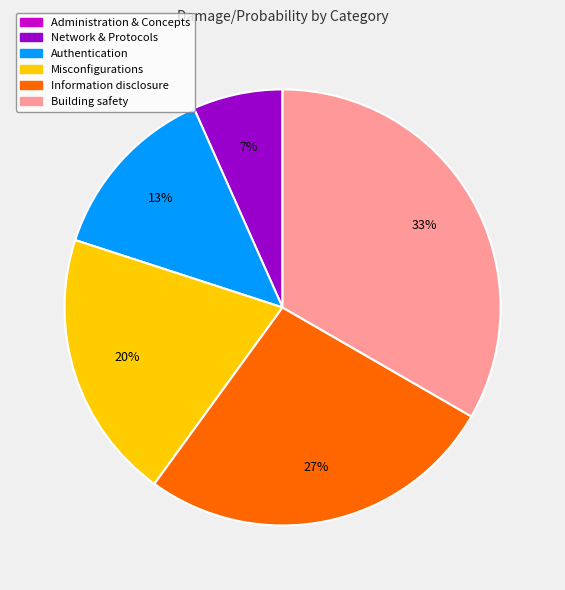

Is Information disclosure the majority of the pie?

No